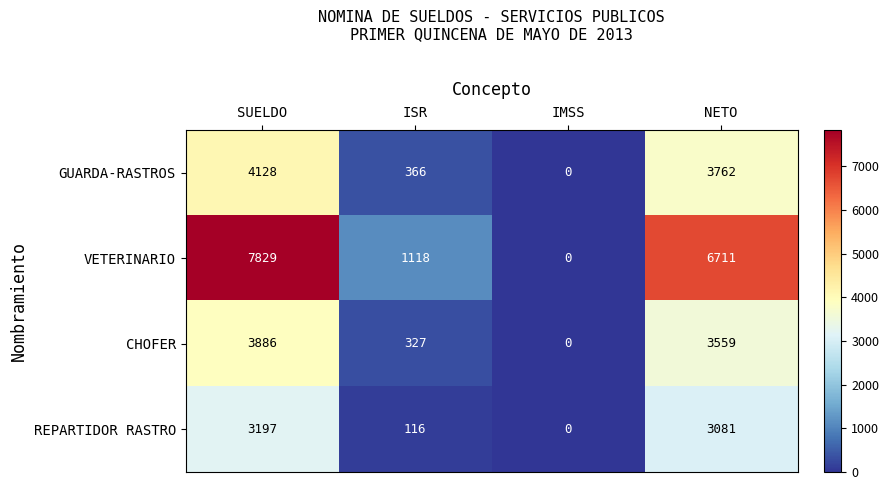

Where is VETERINARIO nearest to the value 3914?

ISR